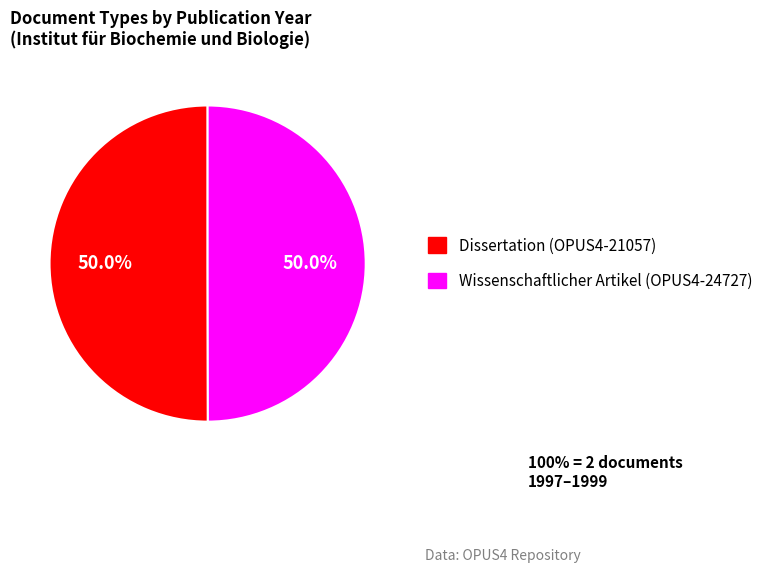

To the nearest percent, what percentage of the pie is Wissenschaftlicher Artikel (OPUS4-24727)?

50%